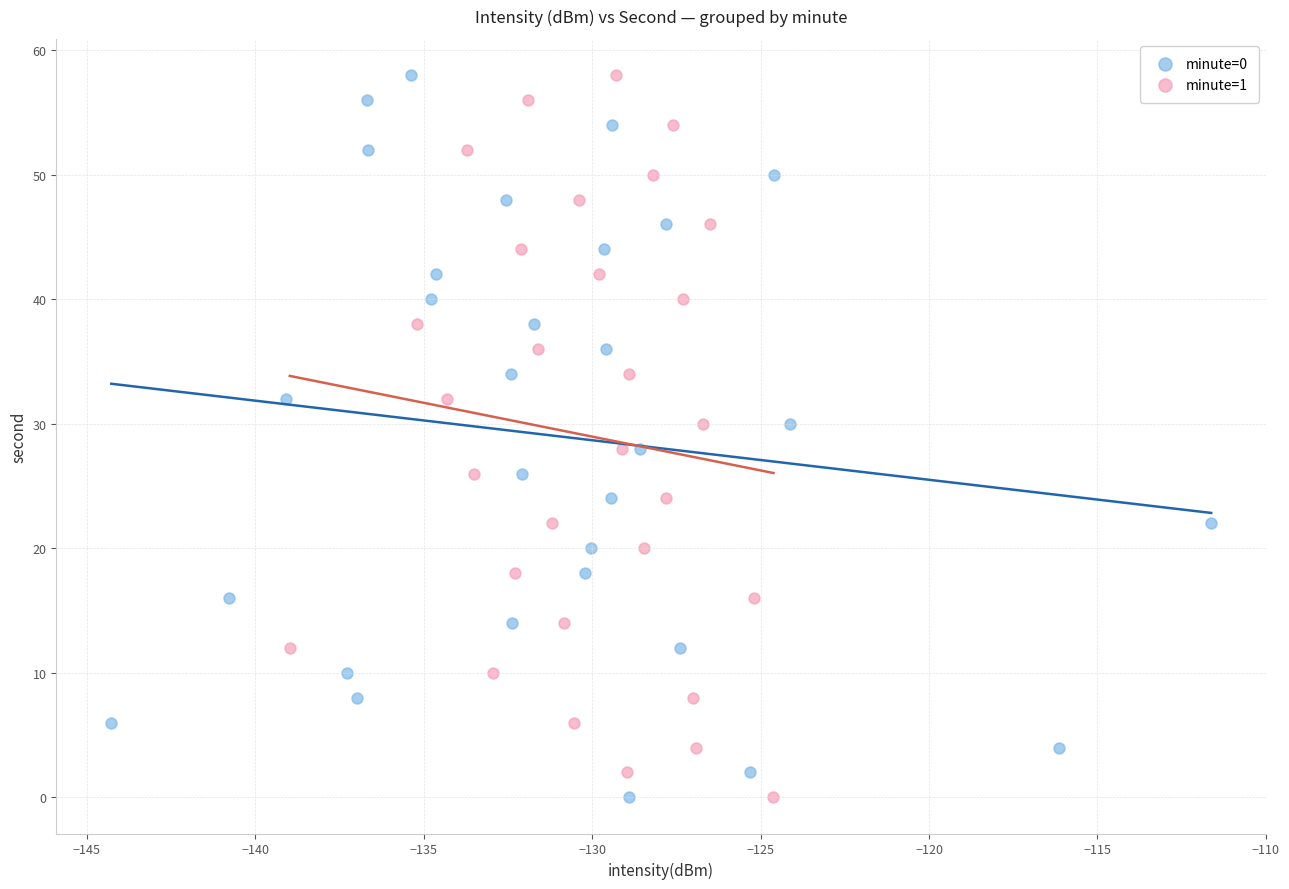

What are all the series names shown in the legend?

minute=0, minute=1